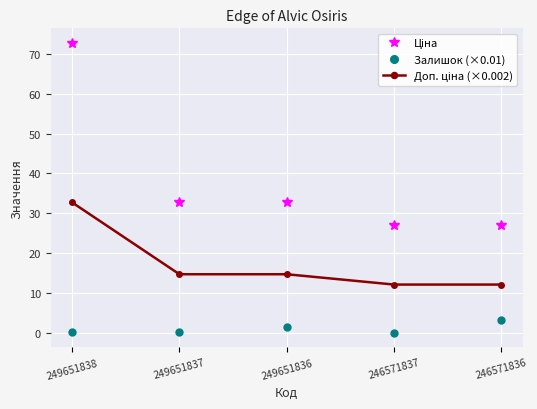

What is the greatest value displayed?

72.7